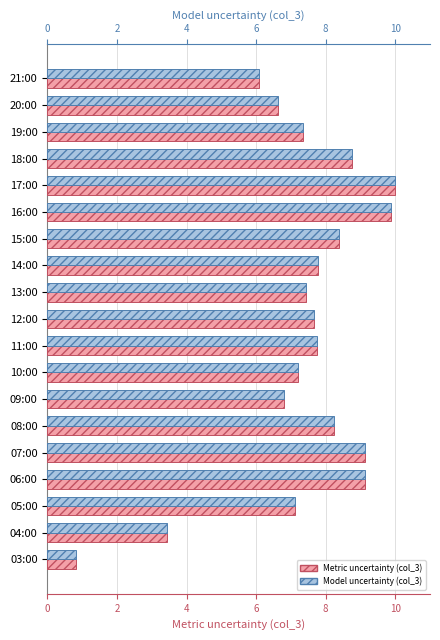

At 14:00, list the series in order from largest to smallest.

Metric uncertainty (col_3), Model uncertainty (col_3)